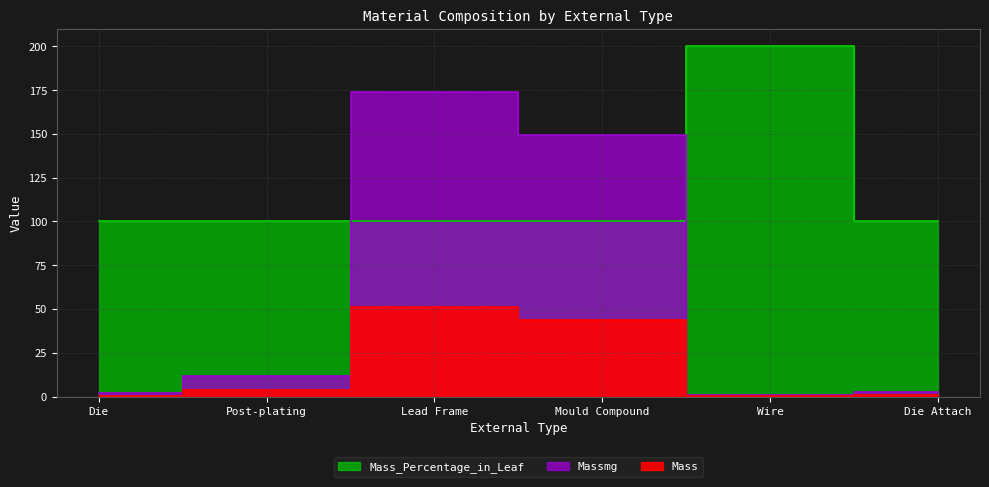

What is the total value across all series at Die?

102.5